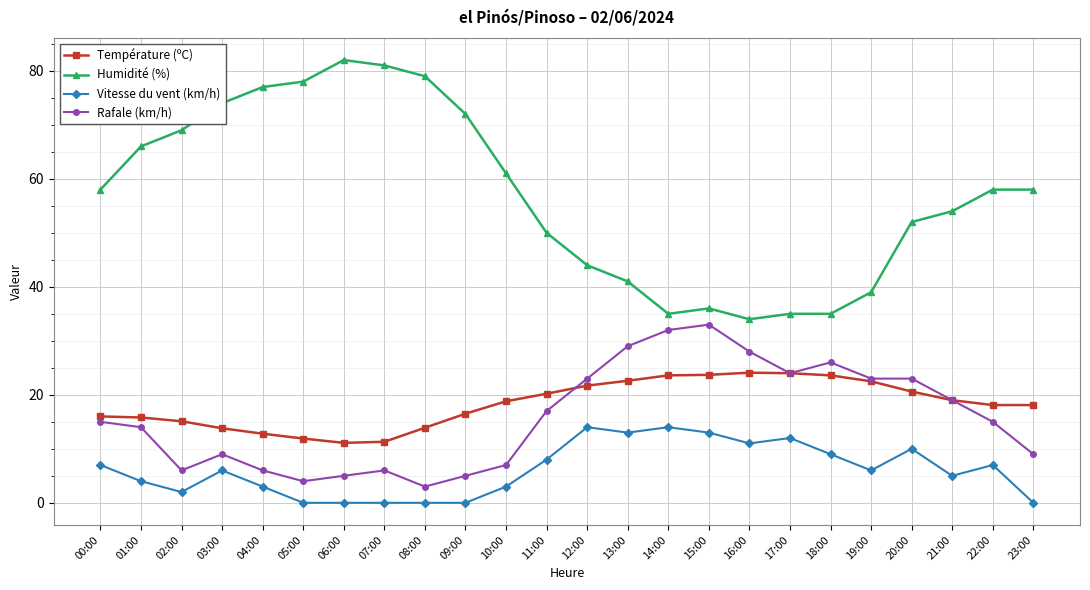

True or false: Vitesse du vent (km/h) and Humidité (%) cross at least once.

False